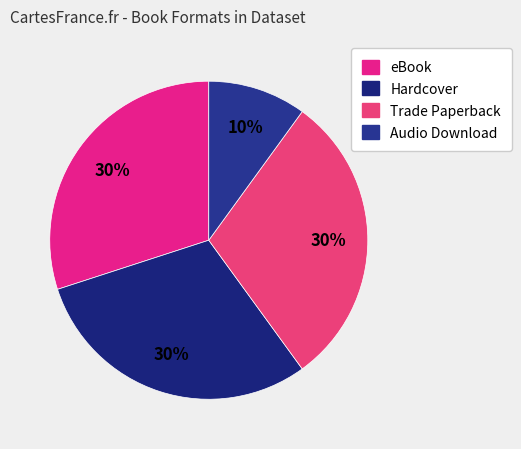

Is it true that eBook is 22% of the pie?

False